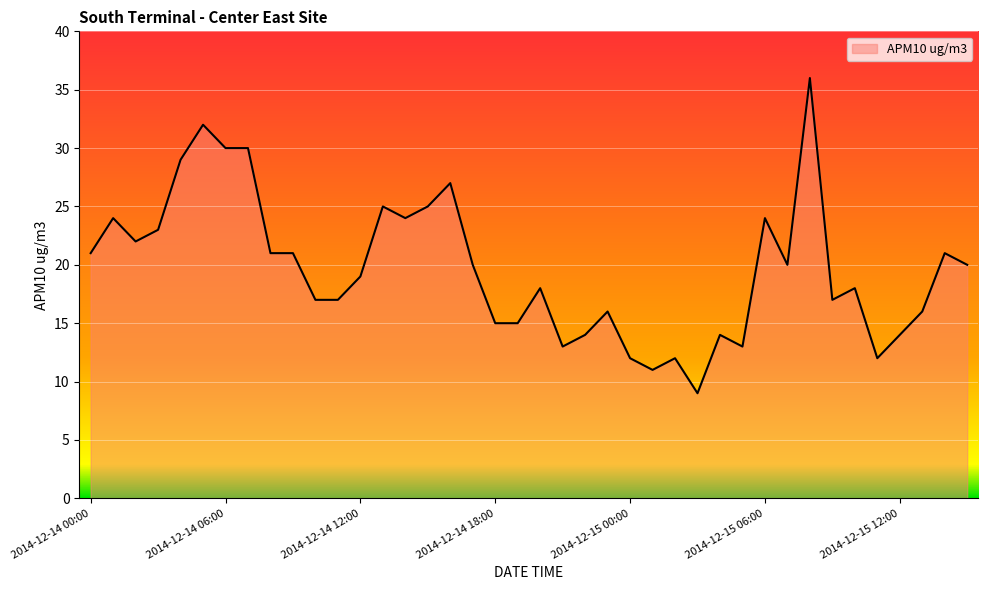

What is the greatest value displayed?

36